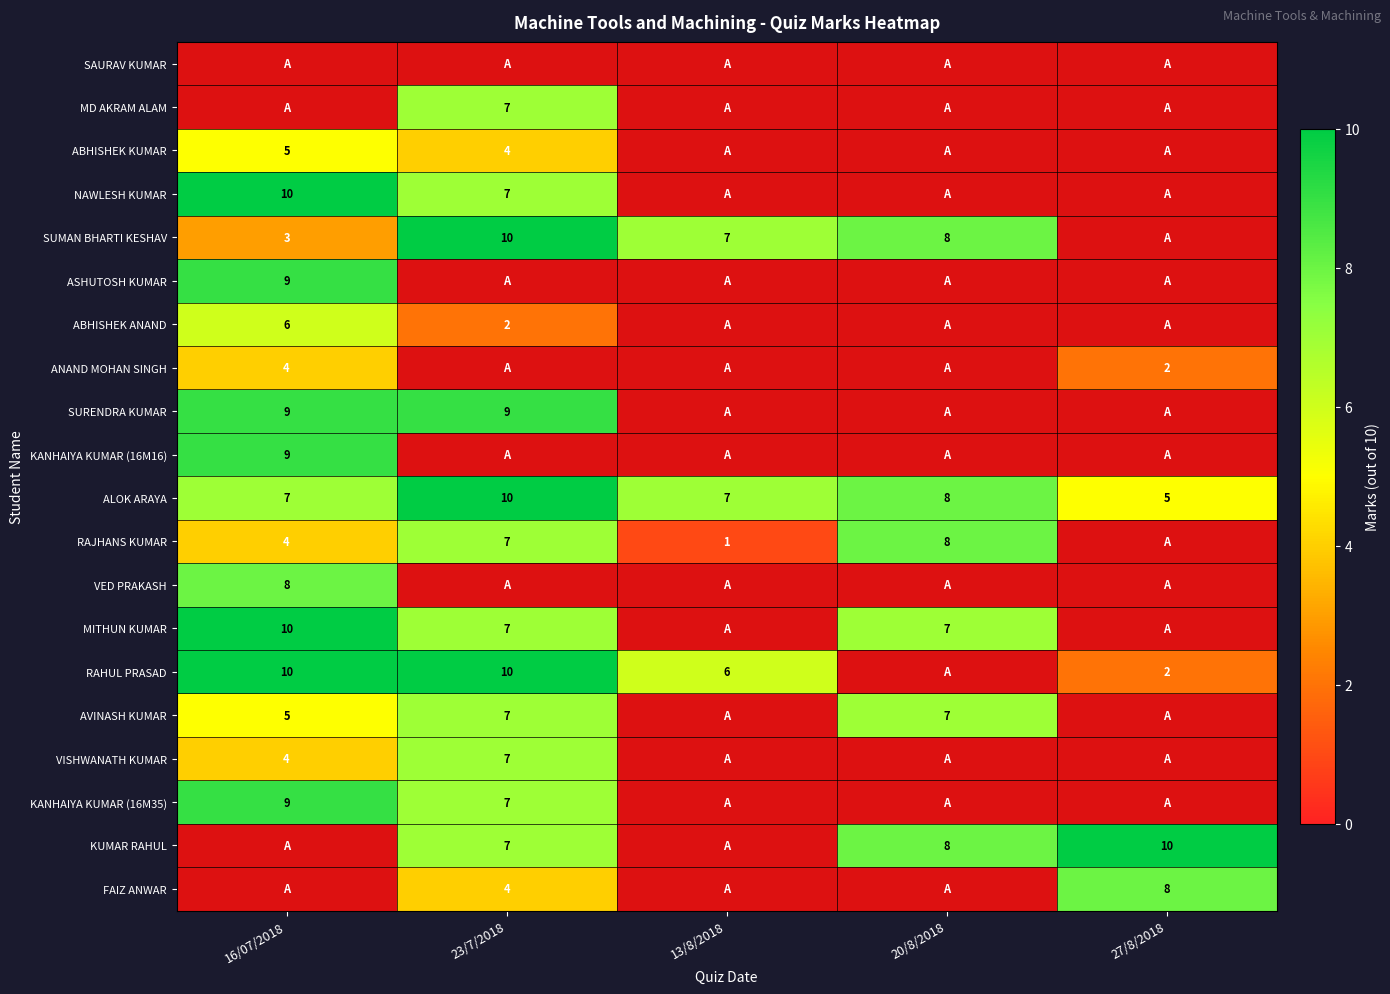

Between 20/8/2018 and 23/7/2018, which is larger?

23/7/2018